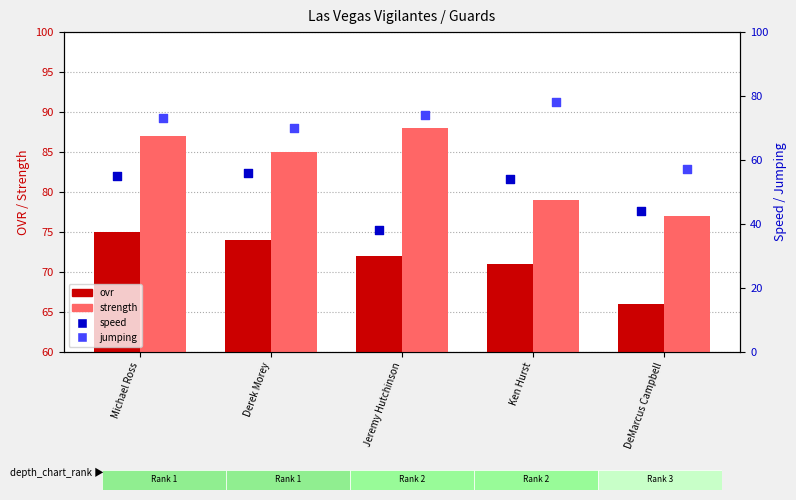

At which category is the sum across all series the highest?

Michael Ross